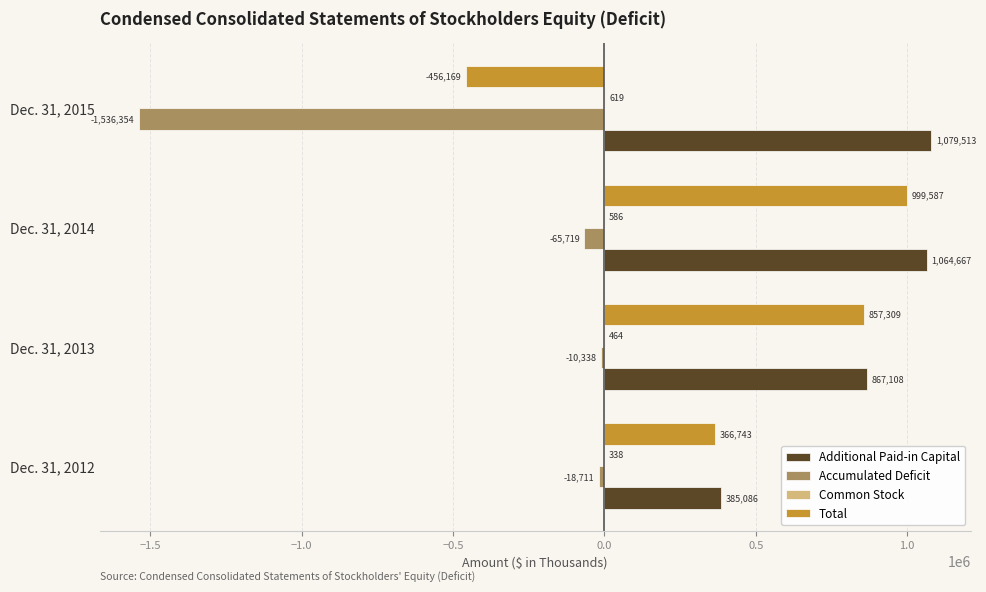

Read the Accumulated Deficit value at Dec. 31, 2012, to the nearest 10.

-18710